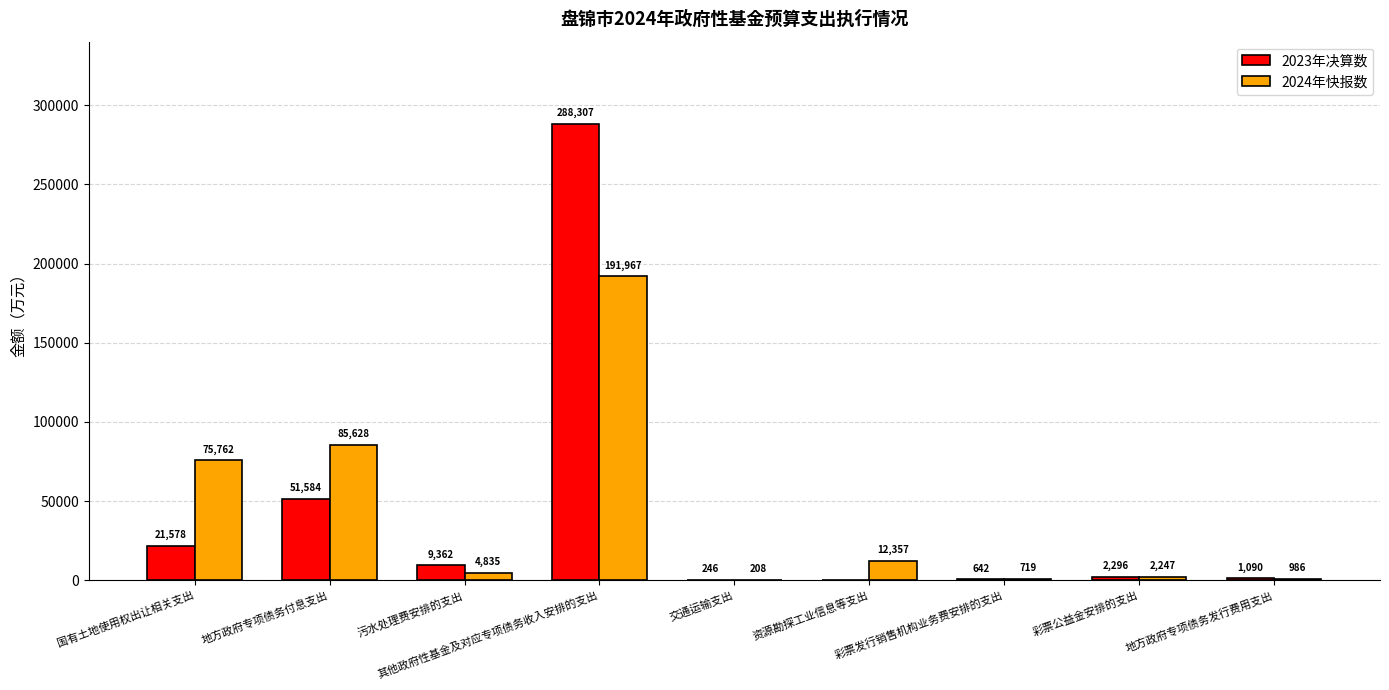

Does the chart contain stacked bars?

No